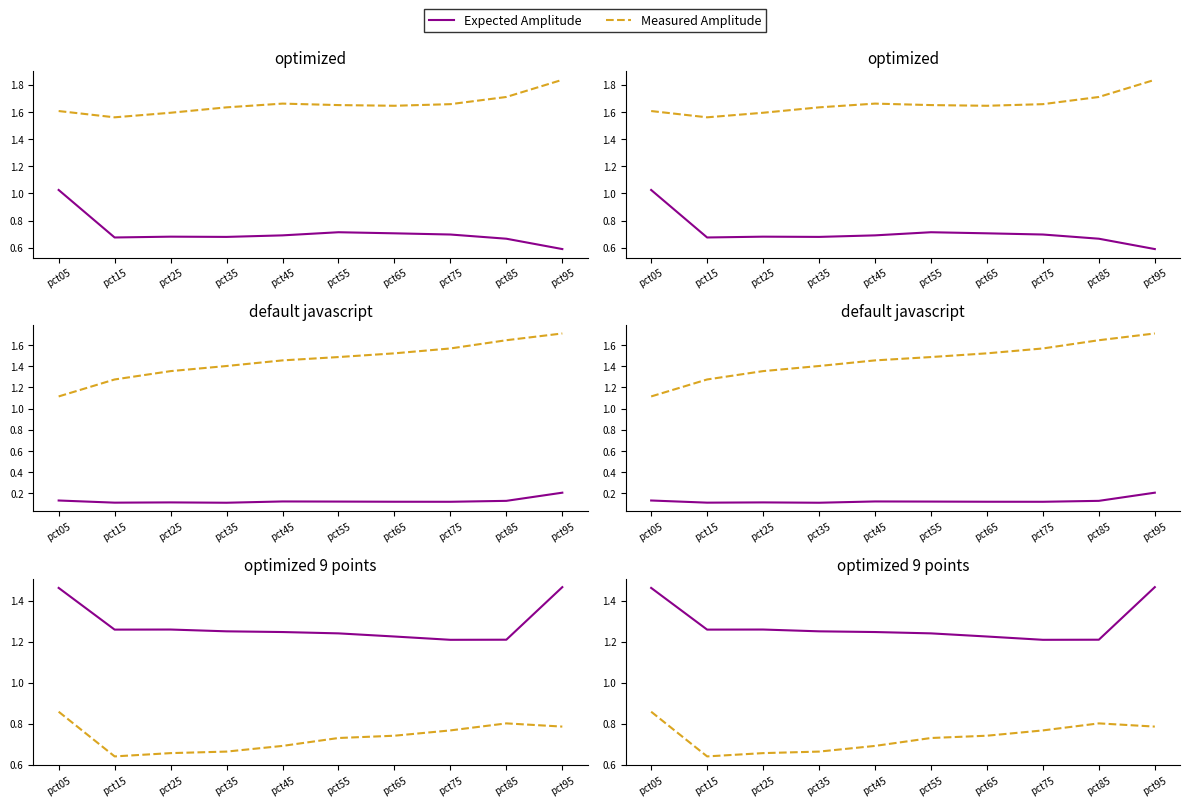

Read the Jun value at pct95.

1.5